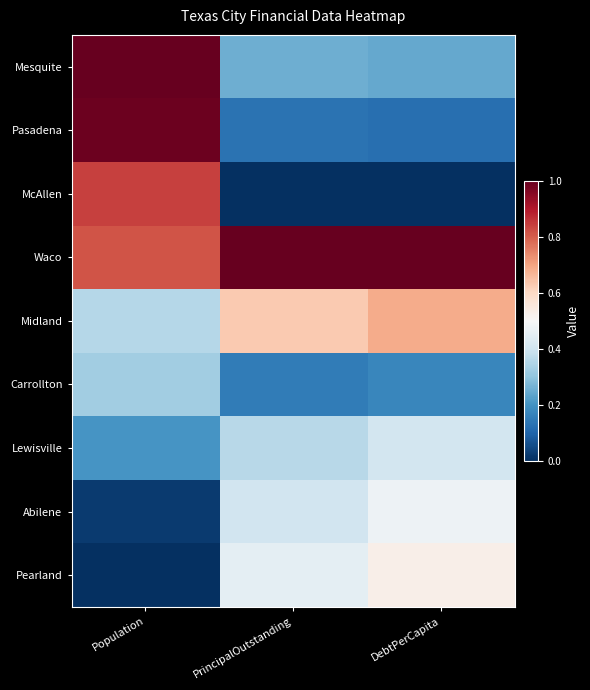

What is the spread (max minus min) of values at Population?

1.0